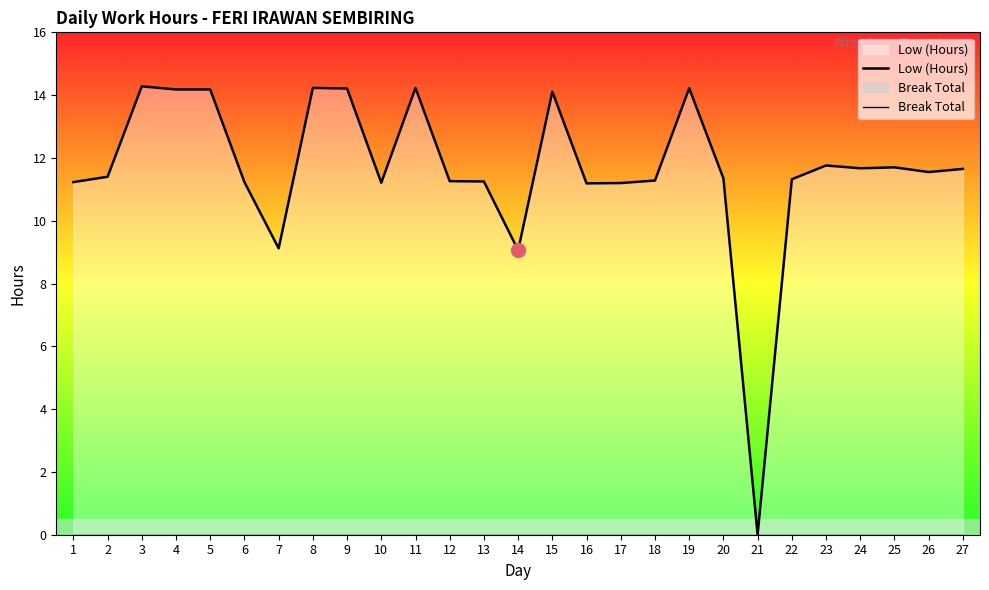

What is the total value across all series at 19?

14.2